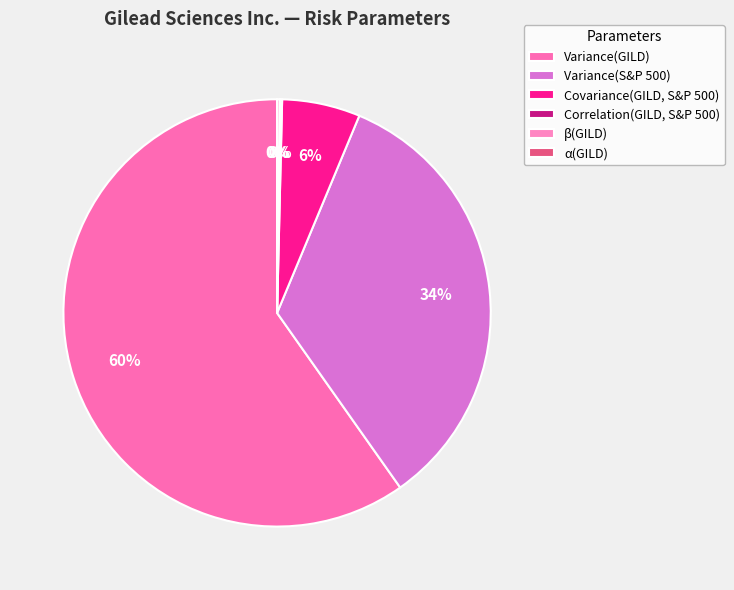

Count the number of slices in the pie.

6